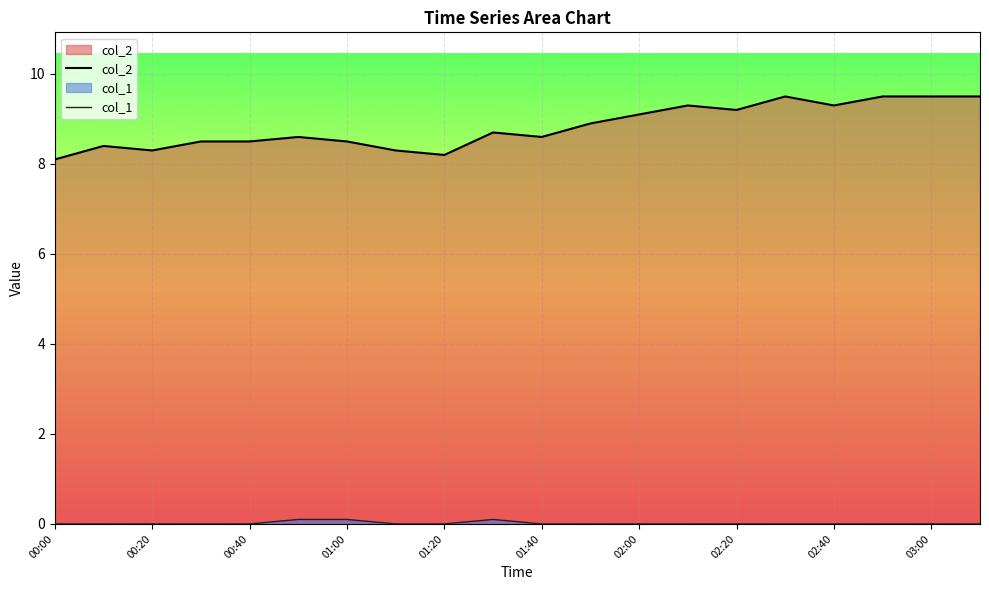

Which series has the largest range (max minus min)?

col_2